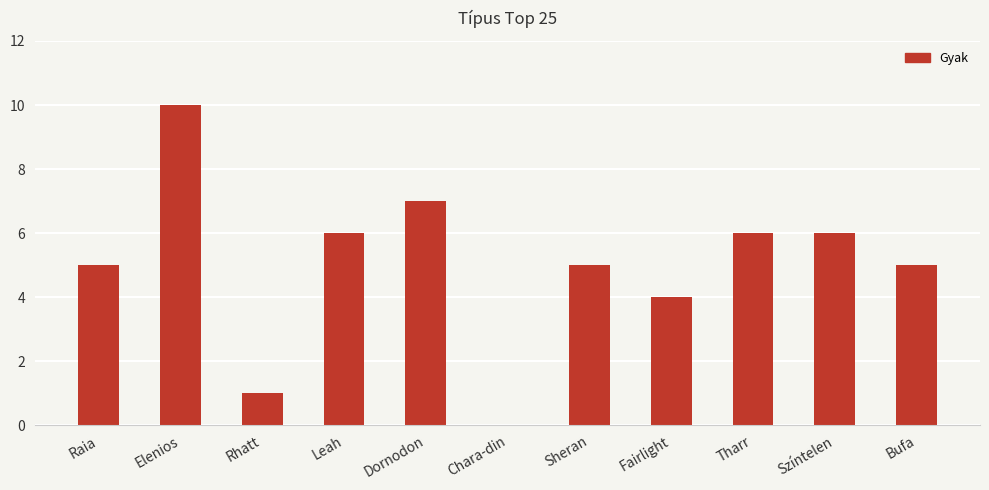

What is the change in value from Chara-din to Tharr?

+6